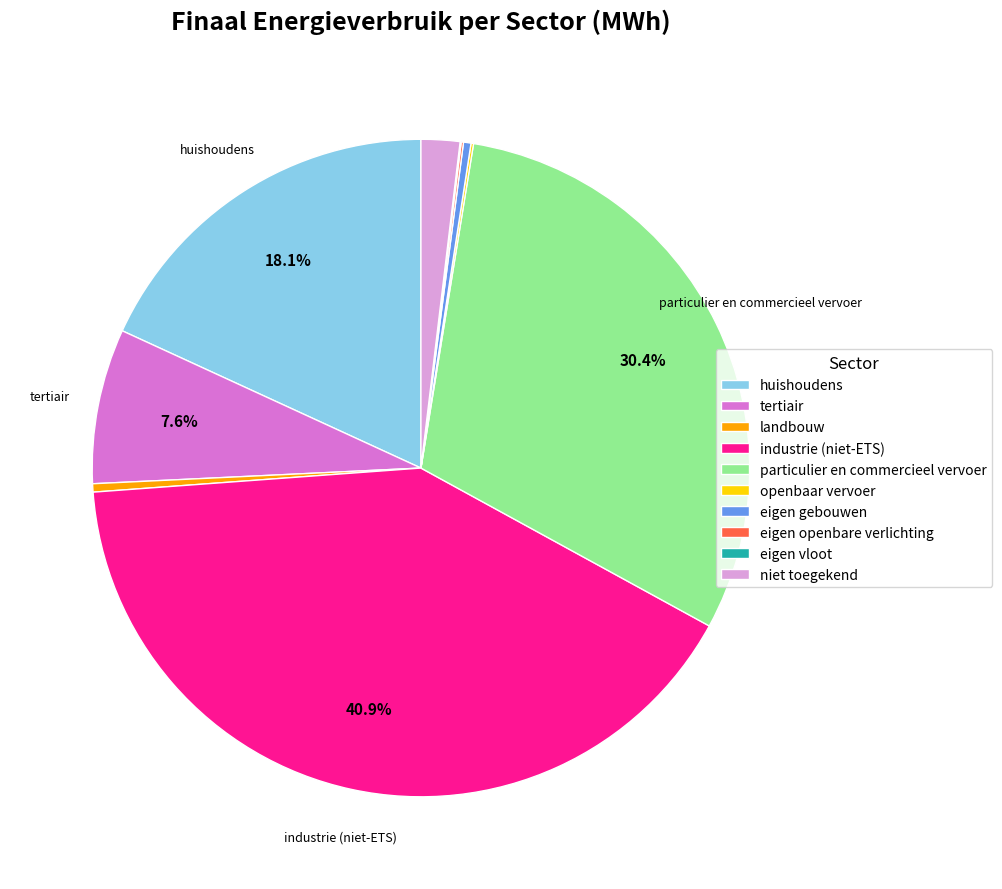

Do huishoudens and niet toegekend together represent more than half of the pie?

No